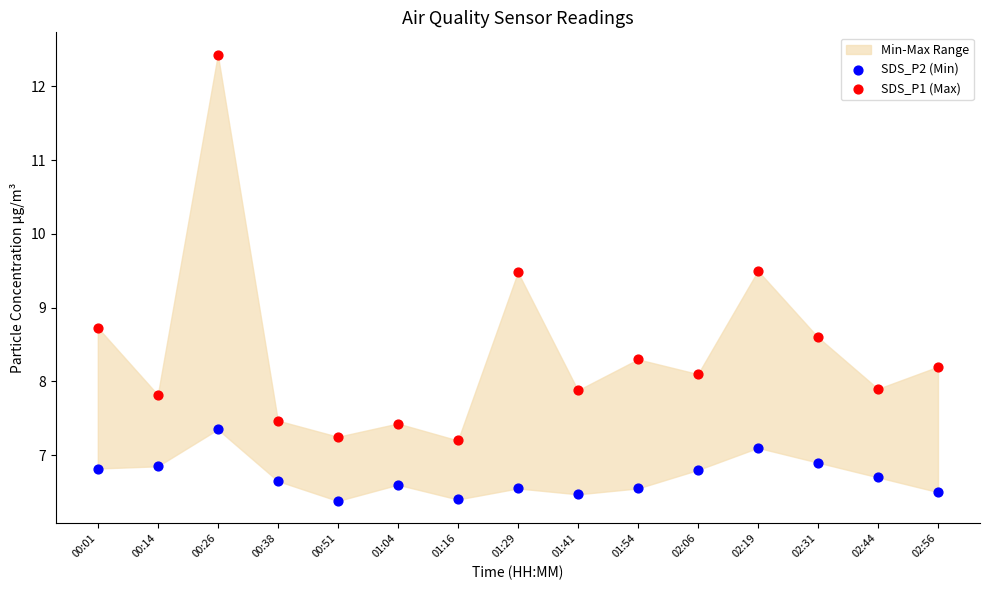

Which series reaches the minimum Y coordinate?

SDS_P2 (Min)